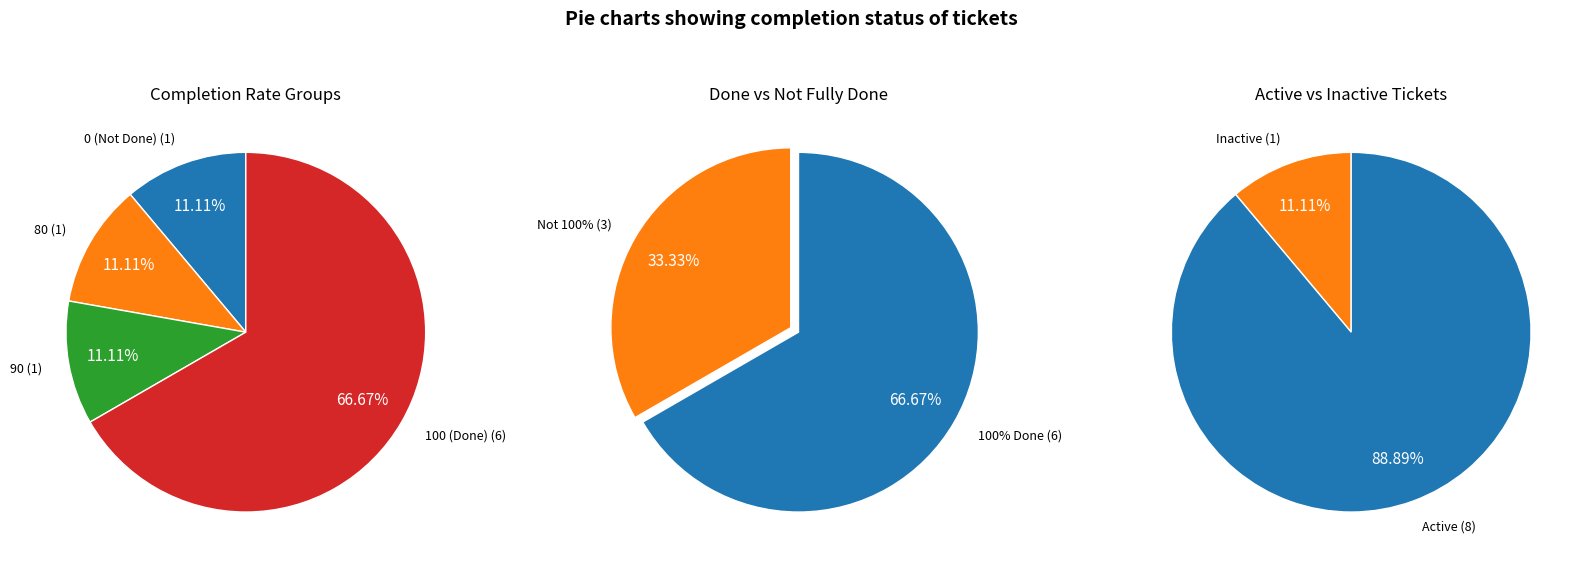

Is the sum of 4397 and 2260 greater than half?

No